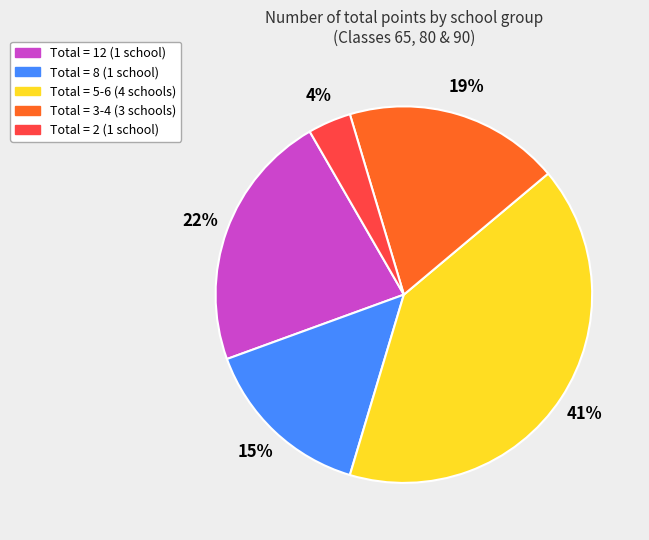

To the nearest percent, what is the difference between the largest and smallest slice percentages?

37%